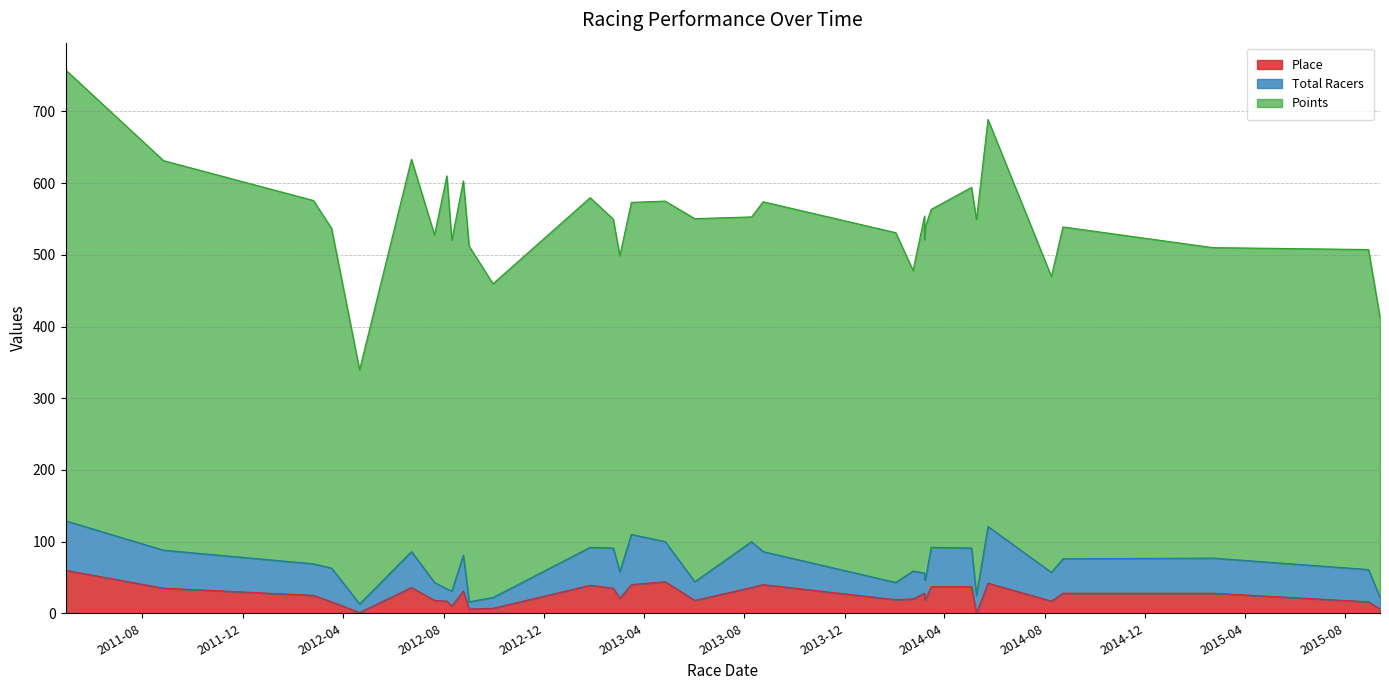

At which label does Points reach its peak?

2011-04-30